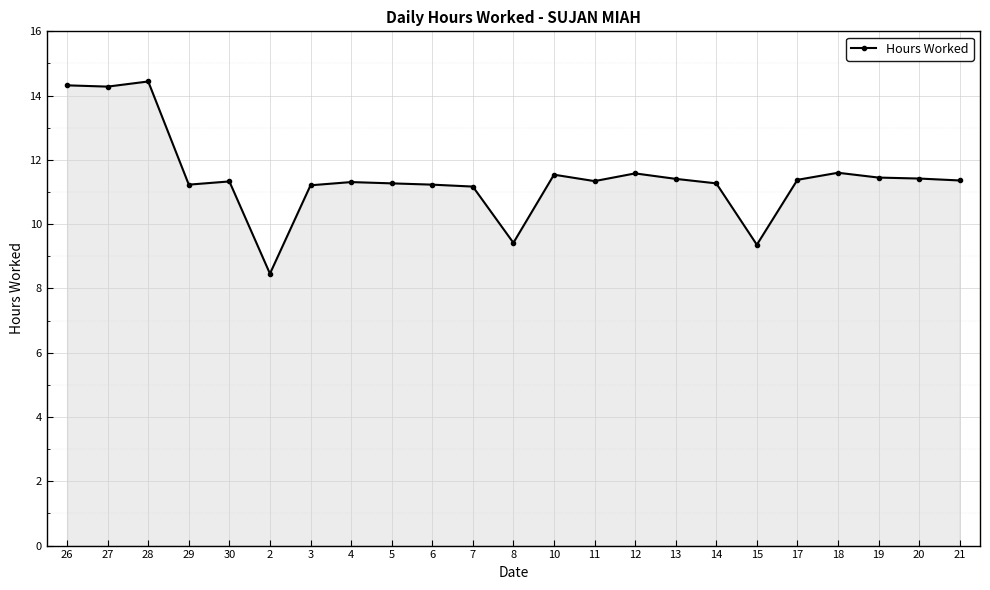

True or false: the data has more than 2 interior local peaks.

True